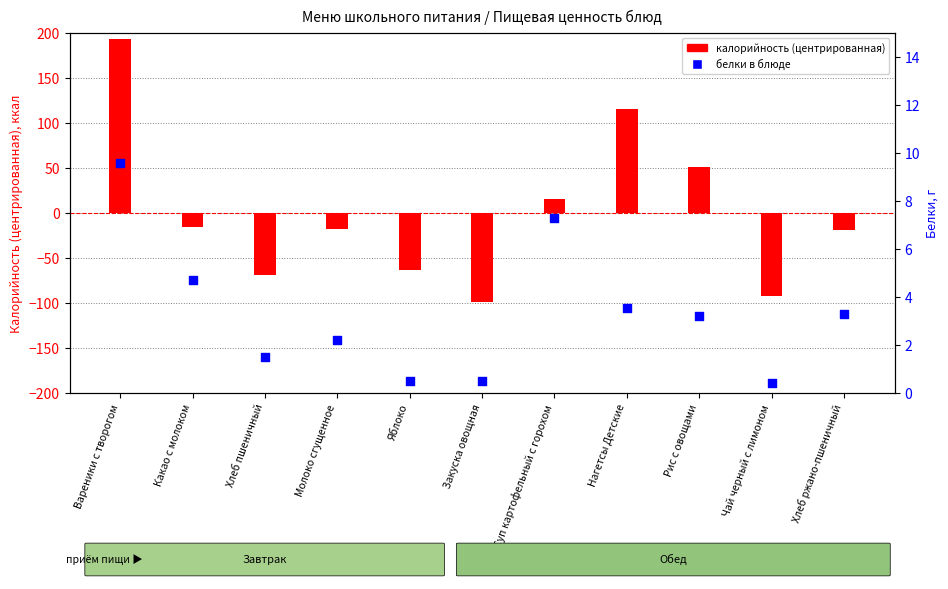

At which category is the sum across all series the highest?

Вареники с творогом